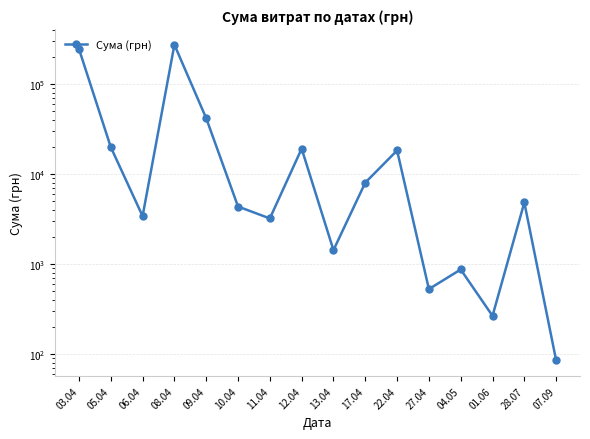

Rank the categories by value from highest to lowest.

08.04, 03.04, 09.04, 05.04, 12.04, 22.04, 17.04, 28.07, 10.04, 06.04, 11.04, 13.04, 04.05, 27.04, 01.06, 07.09